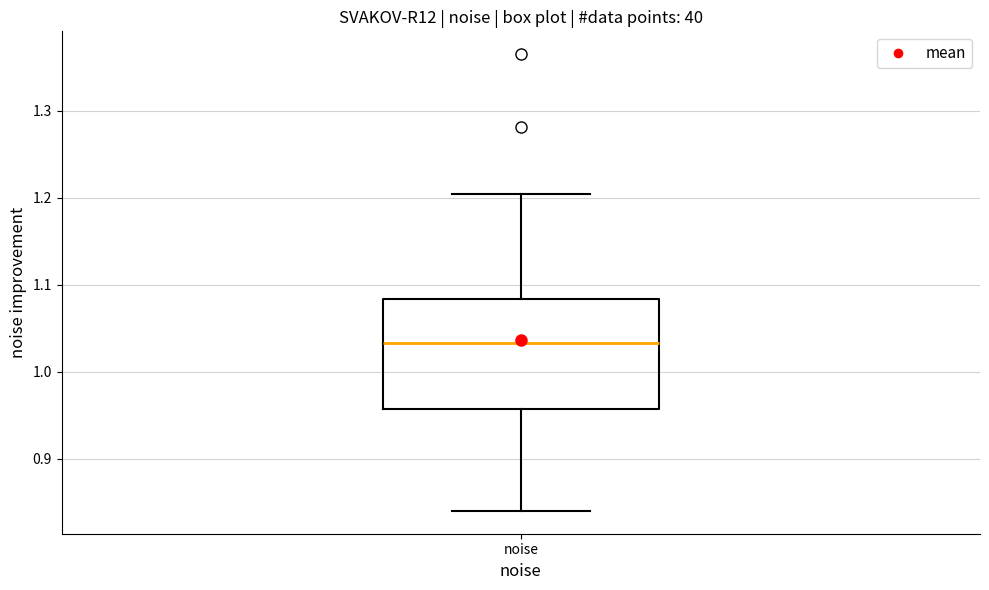

Transcribe this box plot: give where the median line is, the range the box spans, and where the two whiskers end, as read against the y-axis. The values are not printed on the chart, so give them approximately, as read against the axis.

median 1.03, box 0.96 to 1.08, whiskers 0.84 to 1.20